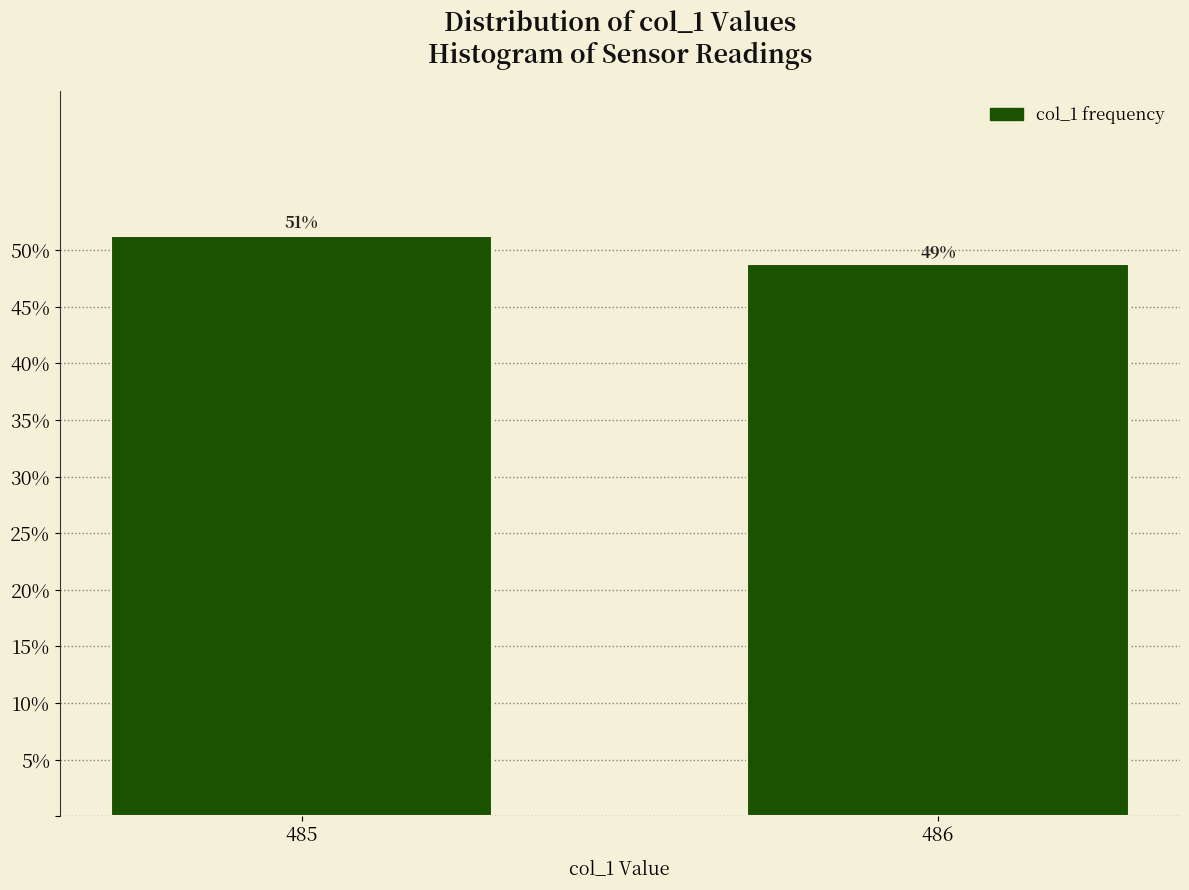

Rank the categories by value from highest to lowest.

485, 486